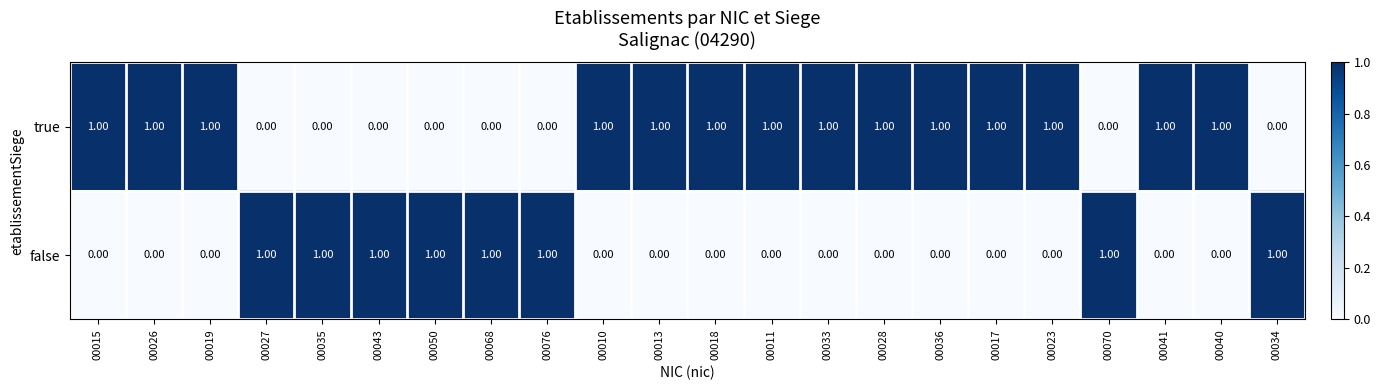

Is the value of true at 00076 greater than the value of false at 00068?

No